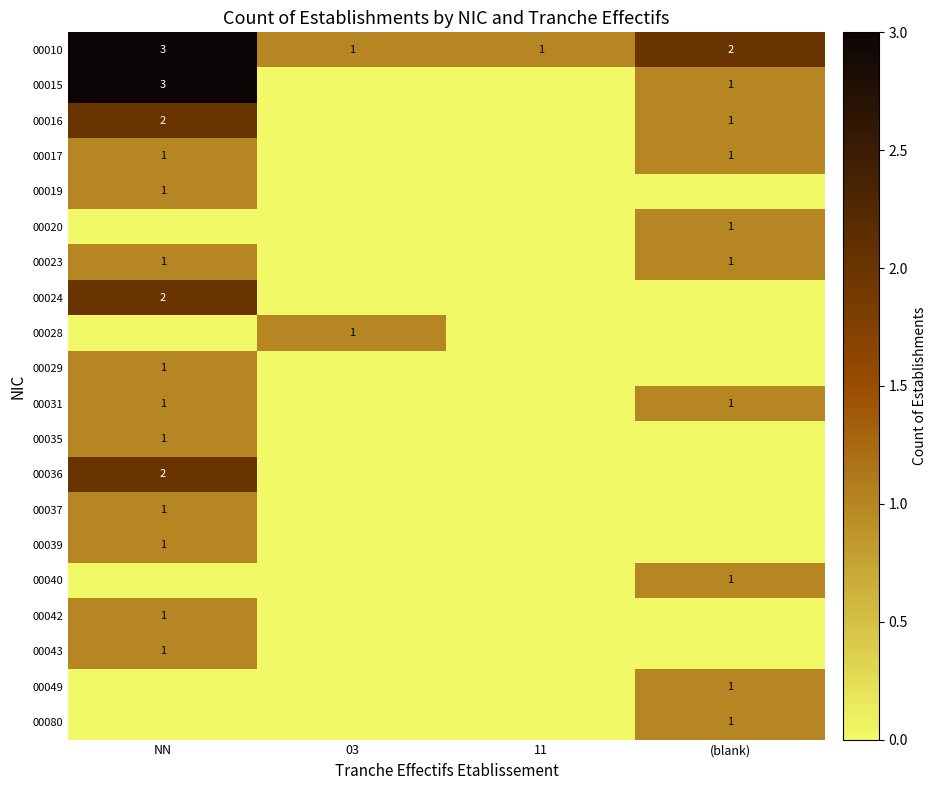

The value of 00043 at NN is 0. True or false?

False